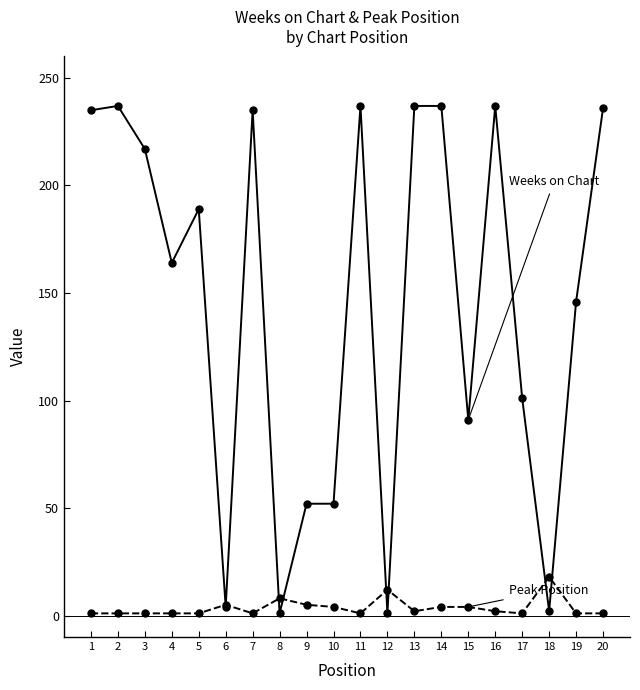

What is the greatest value displayed?

237